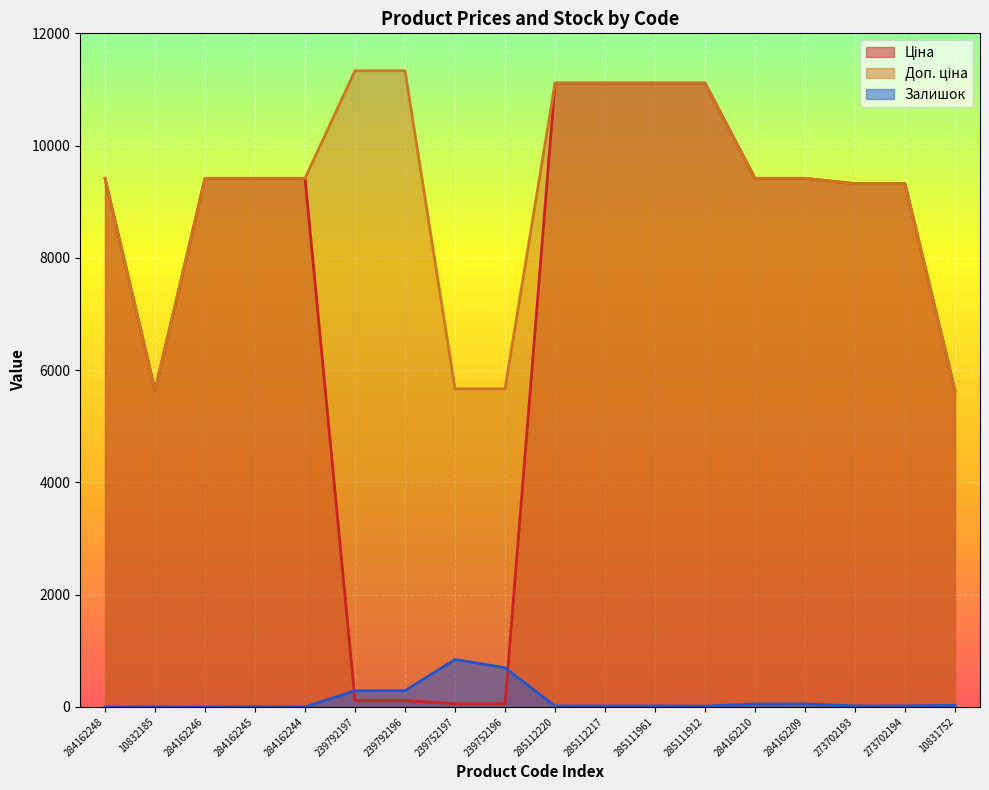

How many lines are shown in the chart?

3